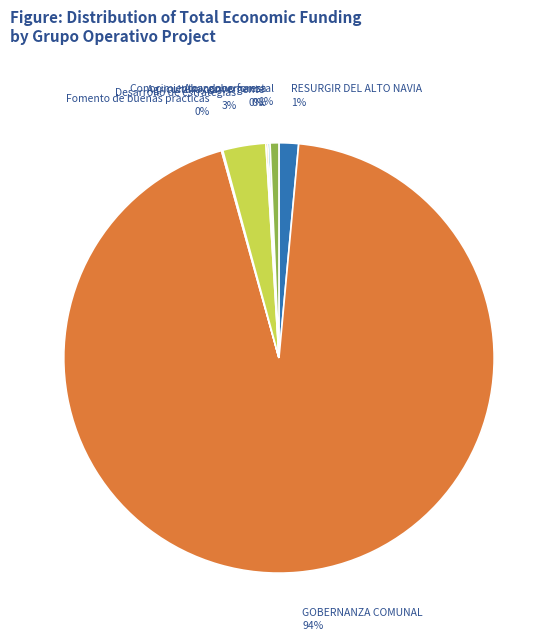

Which slice represents more than half of the pie?

GOBERNANZA COMUNAL